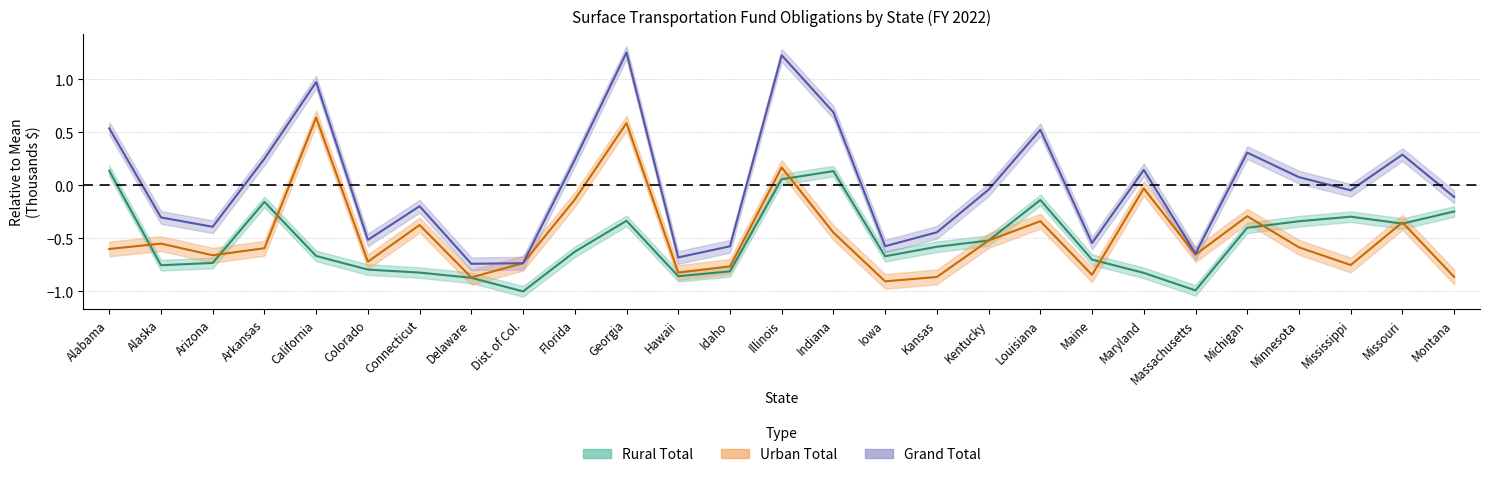

Reading left to right, list all the values displayed in this chart.

Rural Total: 0.1	-0.8	-0.7	-0.2	-0.7	-0.8	-0.8	-0.9	-1.0	-0.6	-0.3	-0.9	-0.8	0.1	0.1	-0.7	-0.6	-0.5	-0.1	-0.7	-0.8	-1.0	-0.4	-0.3	-0.3	-0.4	-0.2
Urban Total: -0.6	-0.5	-0.7	-0.6	0.6	-0.7	-0.4	-0.9	-0.7	-0.1	0.6	-0.8	-0.8	0.2	-0.4	-0.9	-0.9	-0.5	-0.3	-0.8	-0.0	-0.7	-0.3	-0.6	-0.8	-0.3	-0.9
Grand Total: 0.5	-0.3	-0.4	0.3	1.0	-0.5	-0.2	-0.7	-0.7	0.2	1.3	-0.7	-0.6	1.2	0.7	-0.6	-0.4	-0.0	0.5	-0.5	0.1	-0.6	0.3	0.1	-0.0	0.3	-0.1